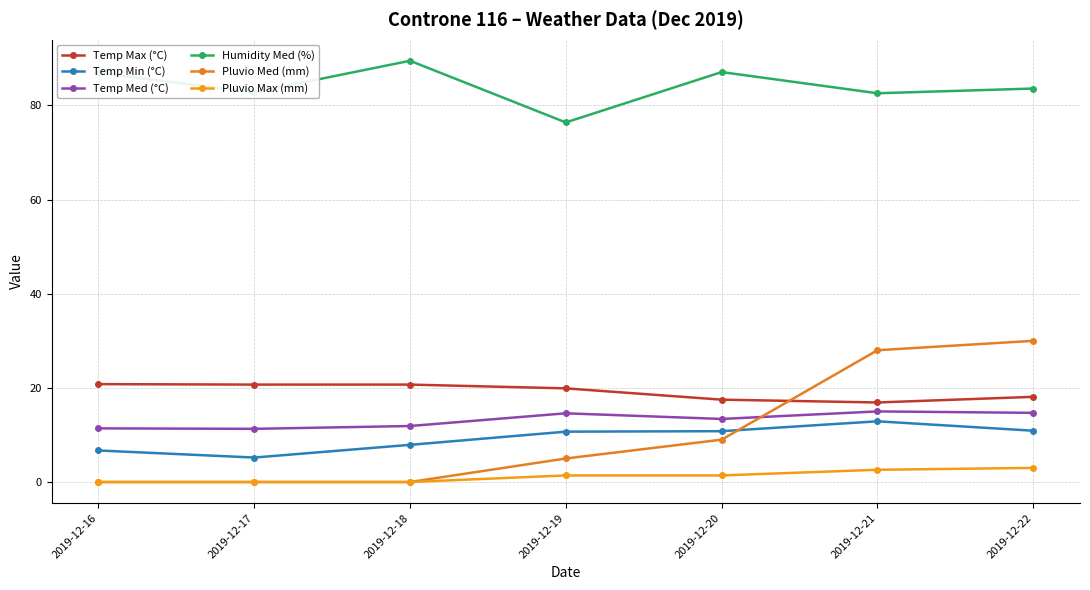

How many lines are shown in the chart?

6